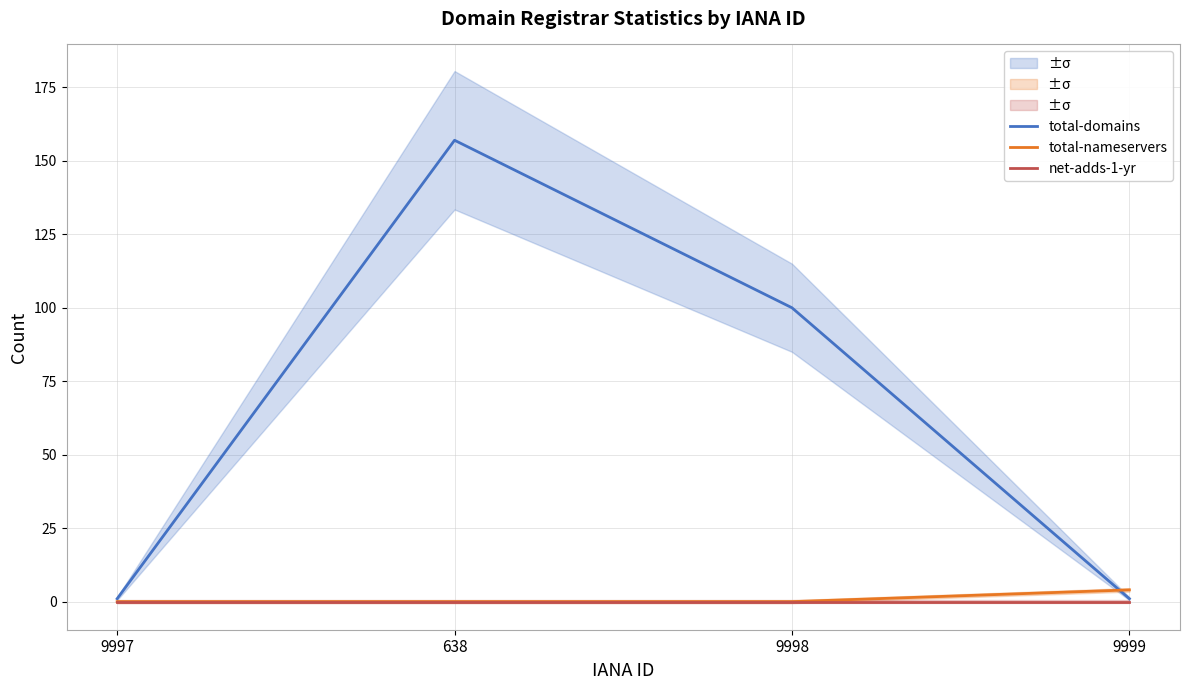

How many values in the total-nameservers series exceed 0?

1